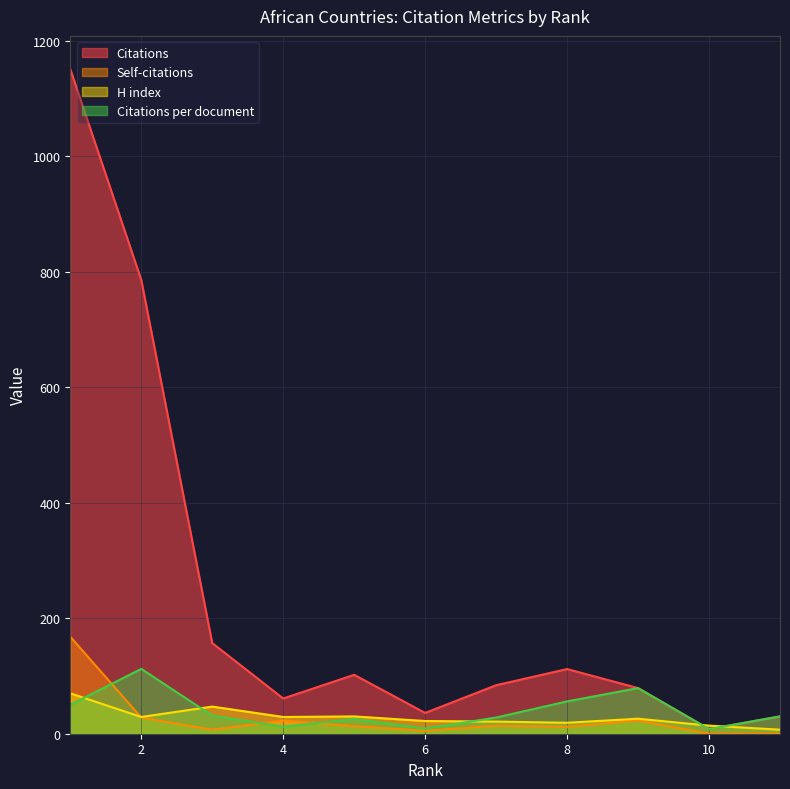

What is the sum of all Self-citations values?

293.0